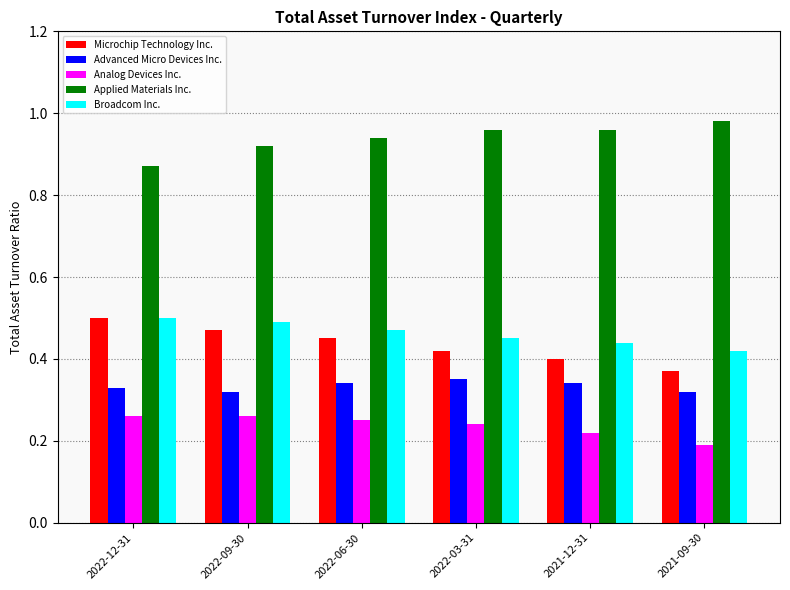

Where is Microchip Technology Inc. nearest to the value 0?

2021-09-30